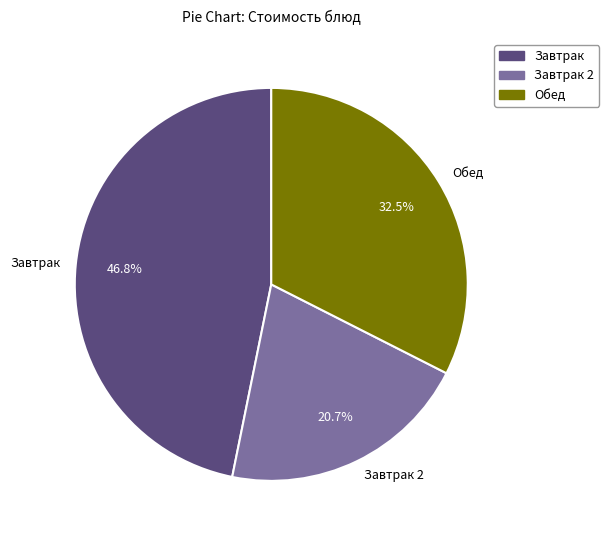

What is the total percentage of Завтрак 2 and Обед?

53.2%